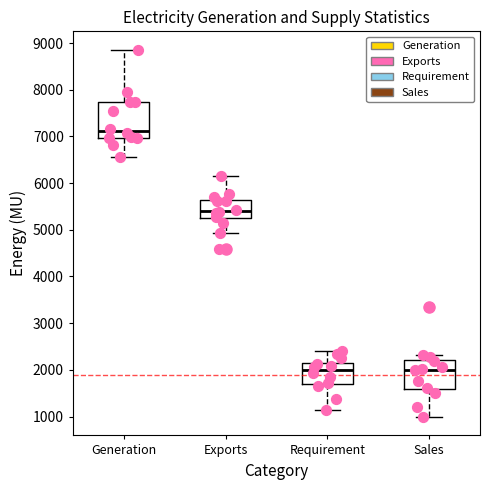

Which box is the tallest, from its lower edge to its upper edge?

Generation